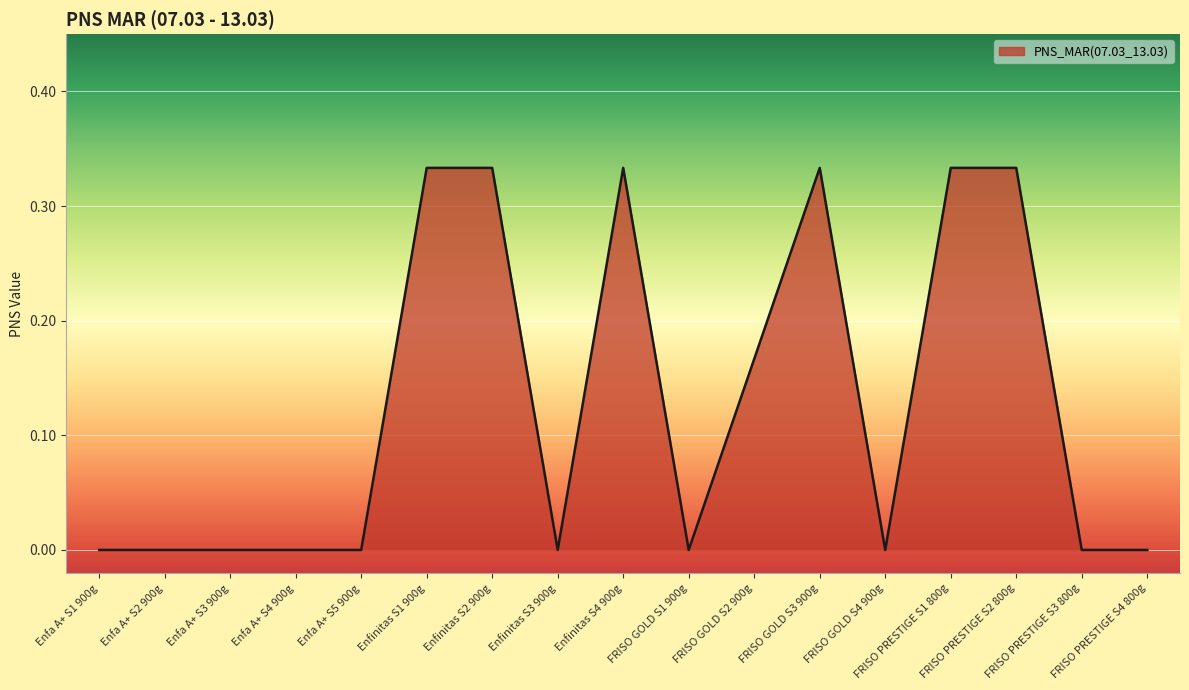

How many lines are shown in the chart?

1